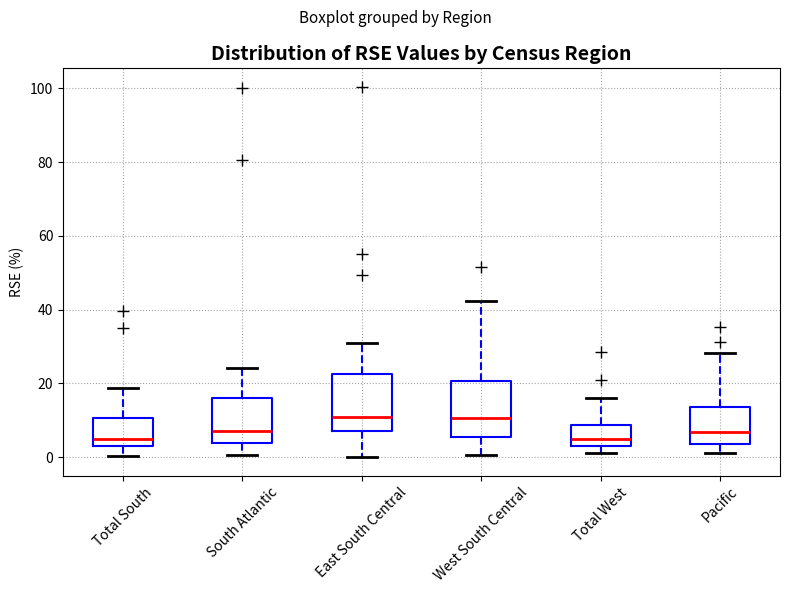

Where does the upper whisker of the box for South Atlantic end on the y-axis? The values are not printed on the chart, so give them approximately, as read against the axis.

24